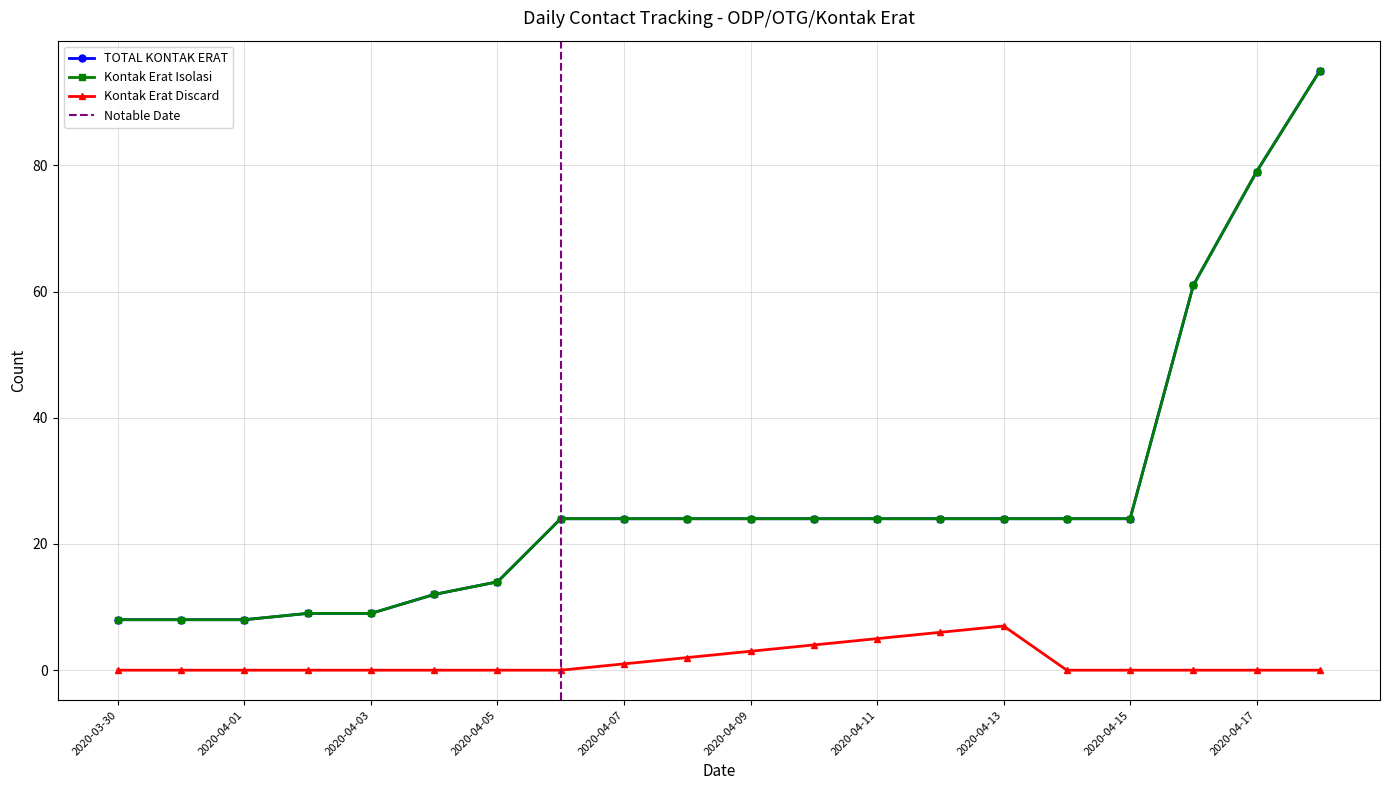

Which series has the widest spread of values?

TOTAL KONTAK ERAT